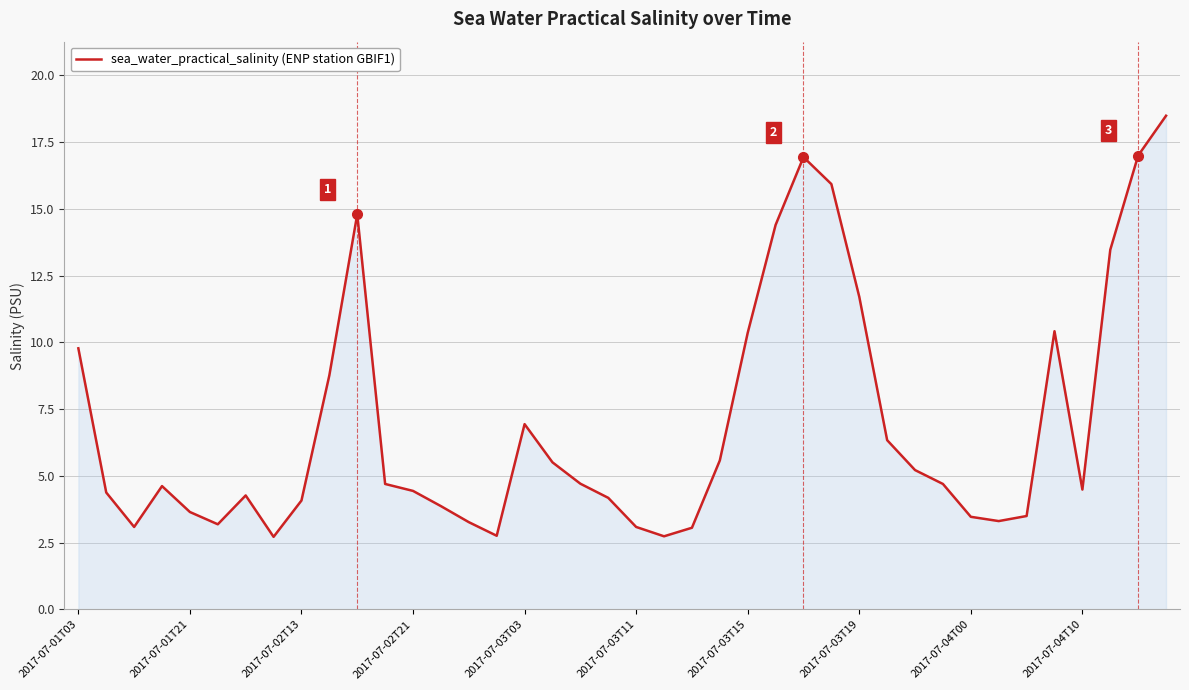

What is the smallest value displayed?

2.7